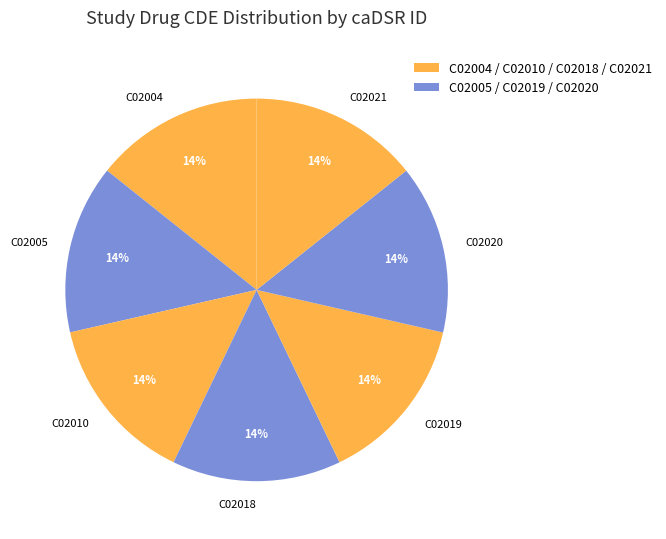

Is it true that C02019 is 14% of the pie?

True